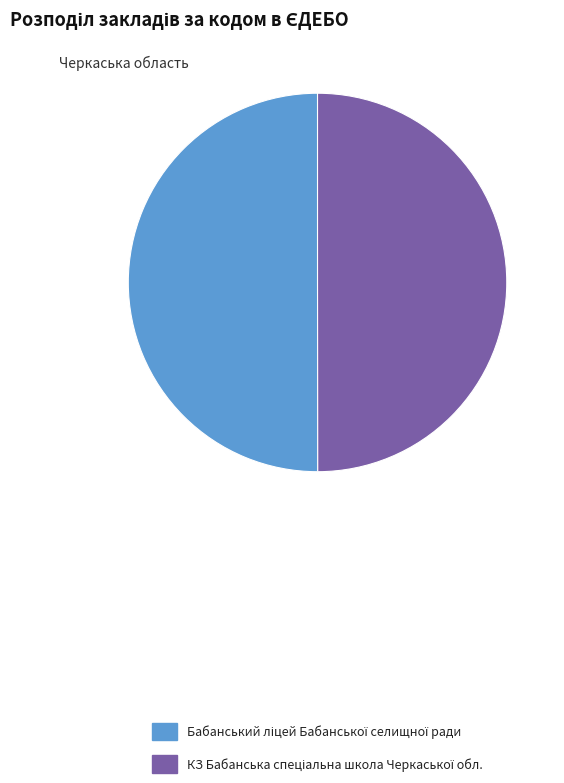

Combined, do КЗ Бабанська спеціальна школа Черкаської обл. and Бабанський ліцей Бабанської селищної ради account for over 50%?

Yes